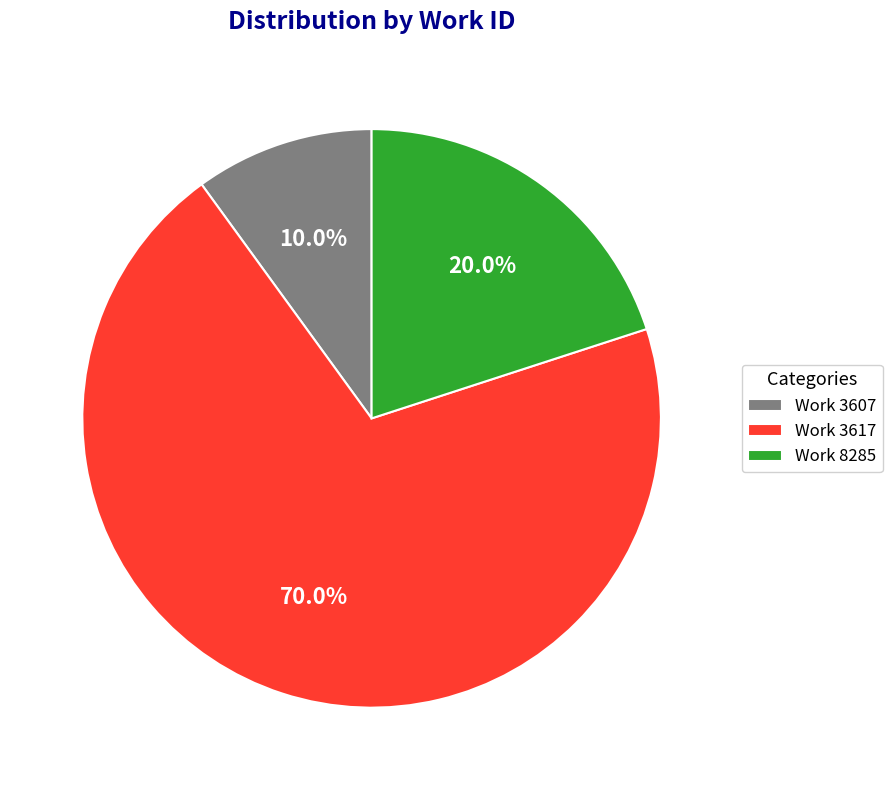

What percentage is NOT represented by Work 3607?

90.0%